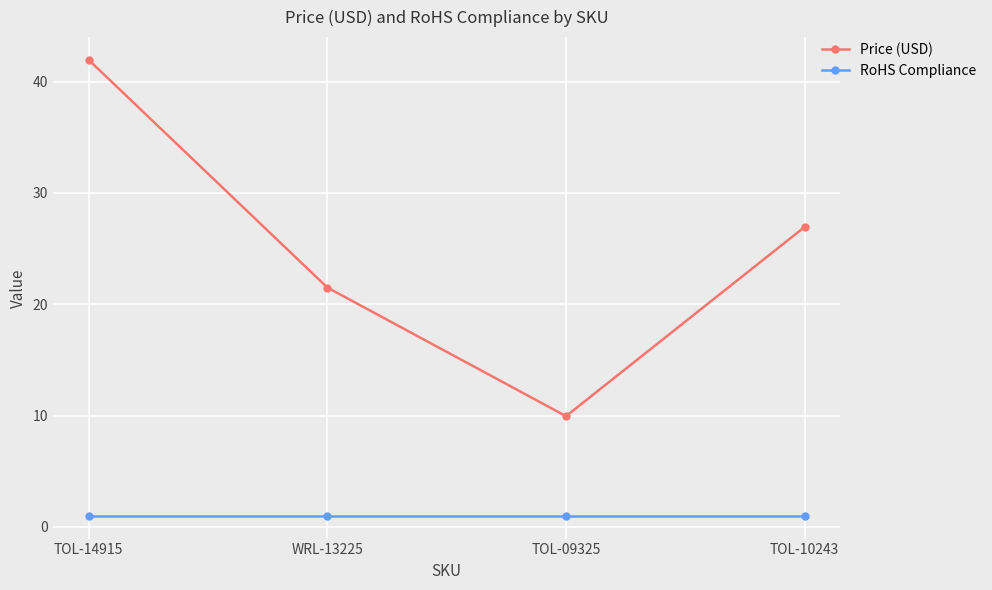

What is the sum of the Price (USD) values at TOL-14915 and TOL-09325?

51.9